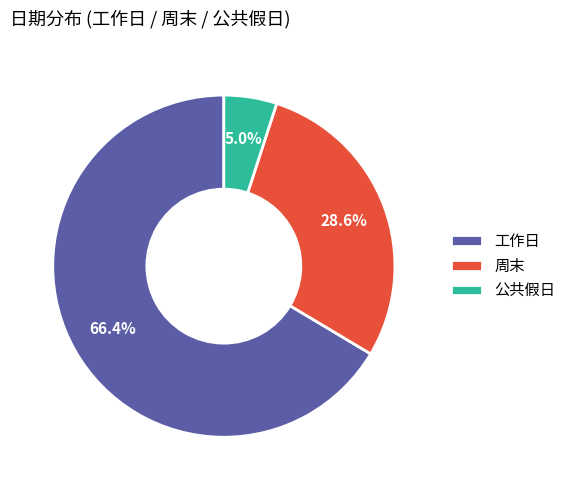

Rank the categories by value from lowest to highest.

公共假日, 周末, 工作日